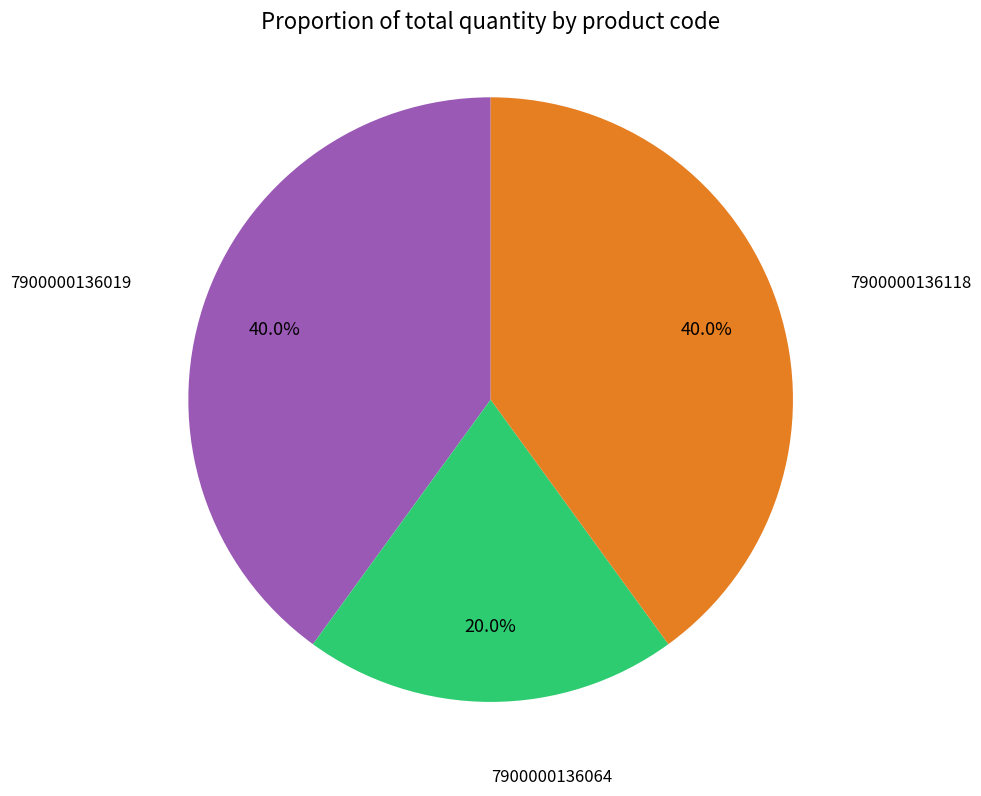

Which category has the smallest portion of the pie?

7900000136064